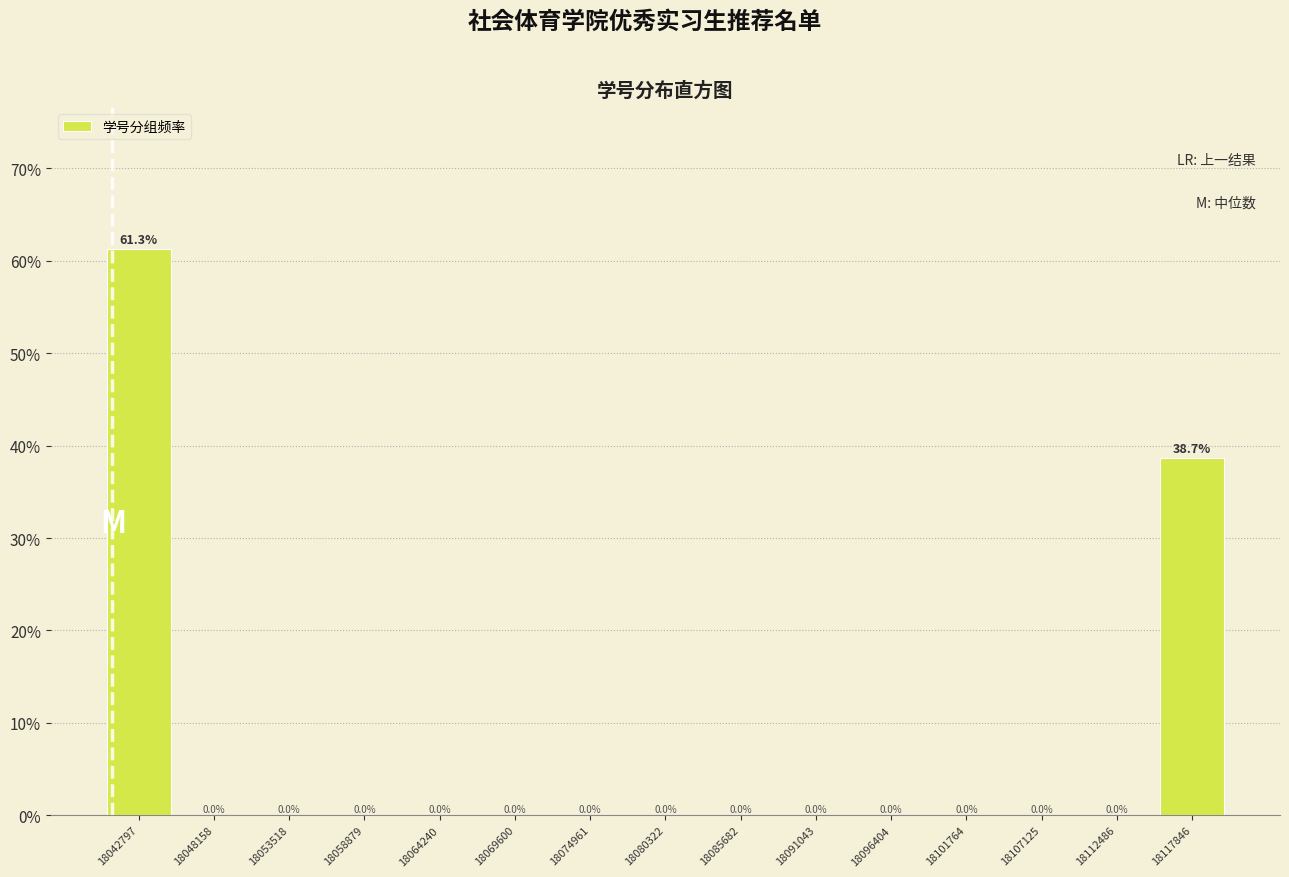

What is the height of the bar covering 18040000 to 18045000 on the x-axis? The bar edges are not printed on the chart, so give them approximately, as read against the axis.

61.3